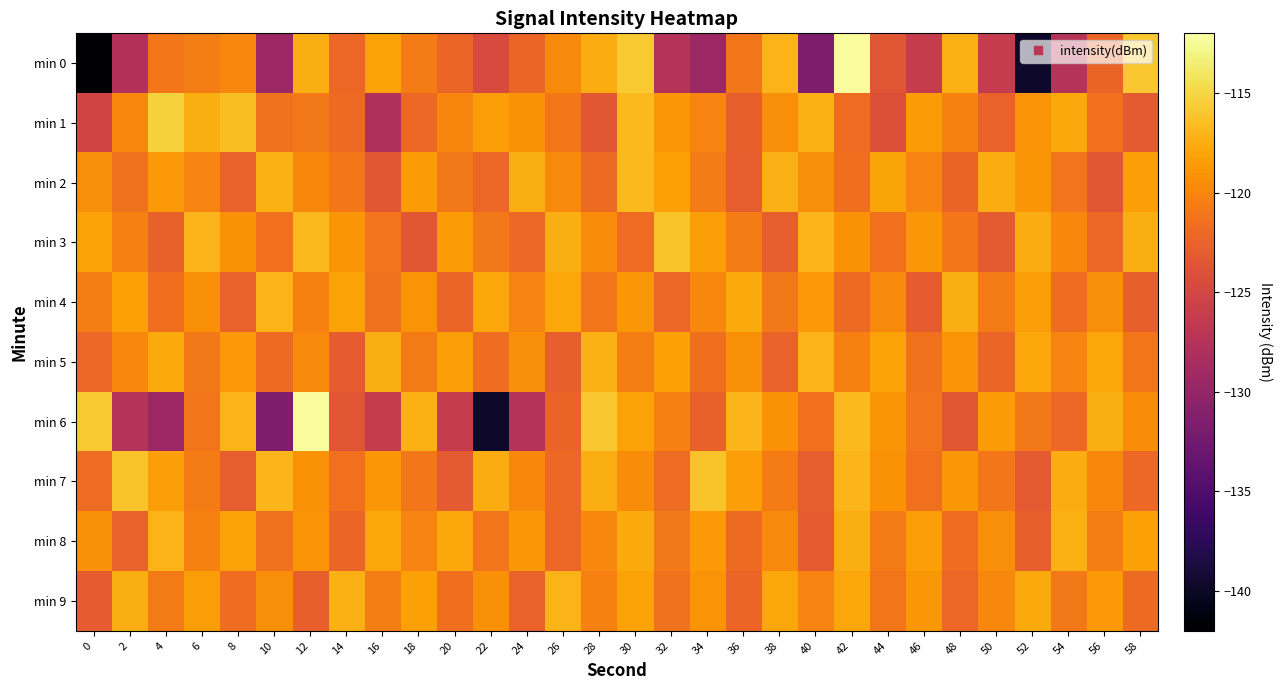

Which series changed the most between 0 and 48?

min 0